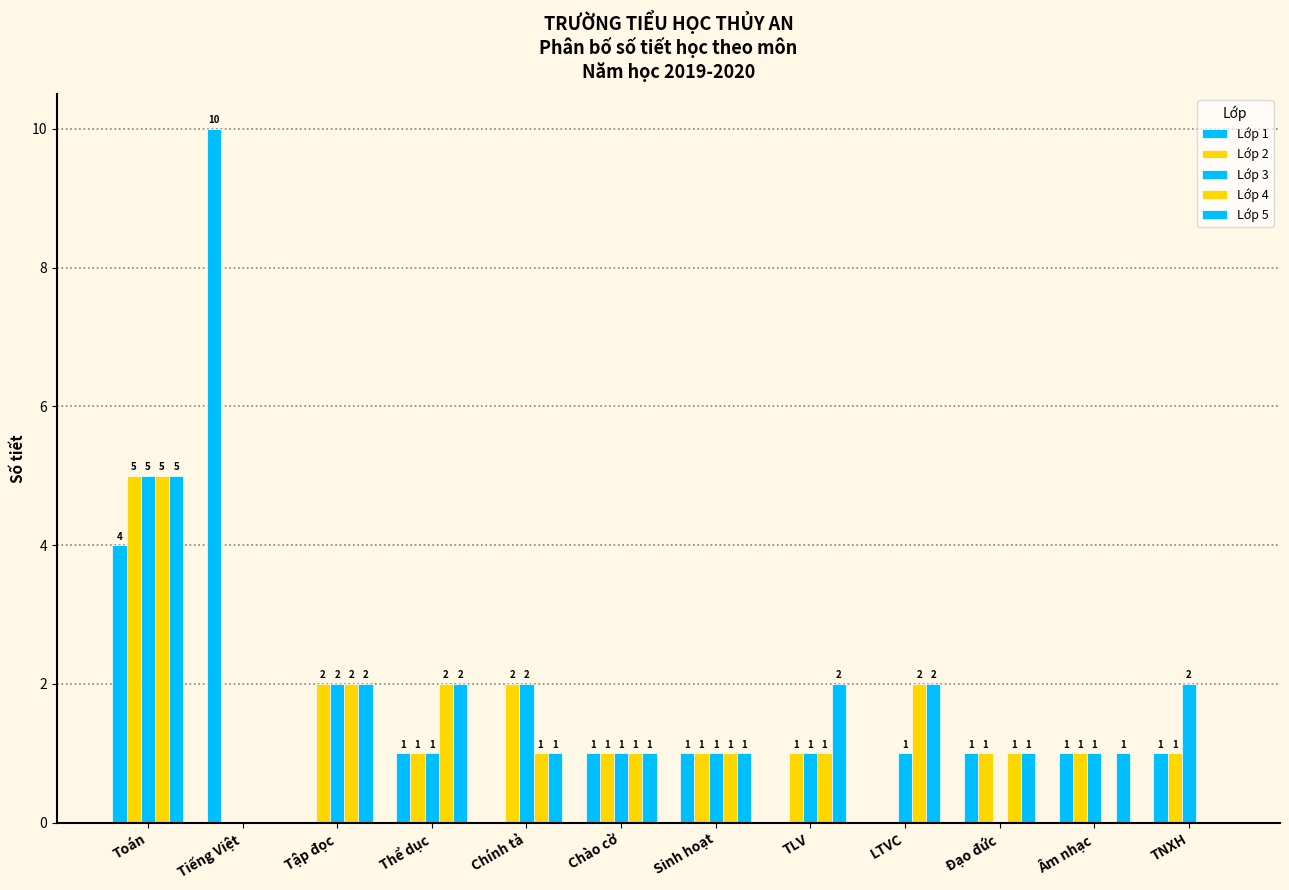

Are the bars grouped side by side (vs. stacked)?

Yes